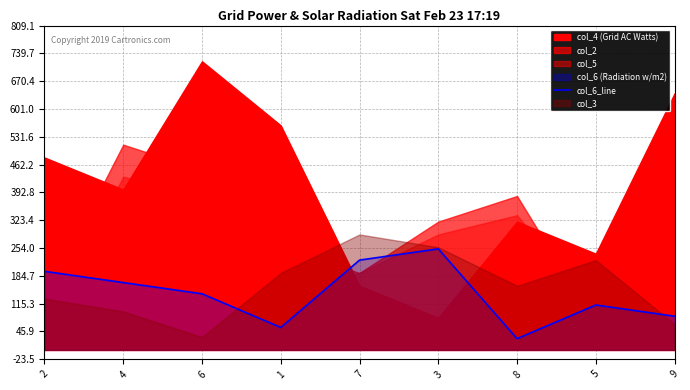

True or false: the data shows 252.0 at 3.

True